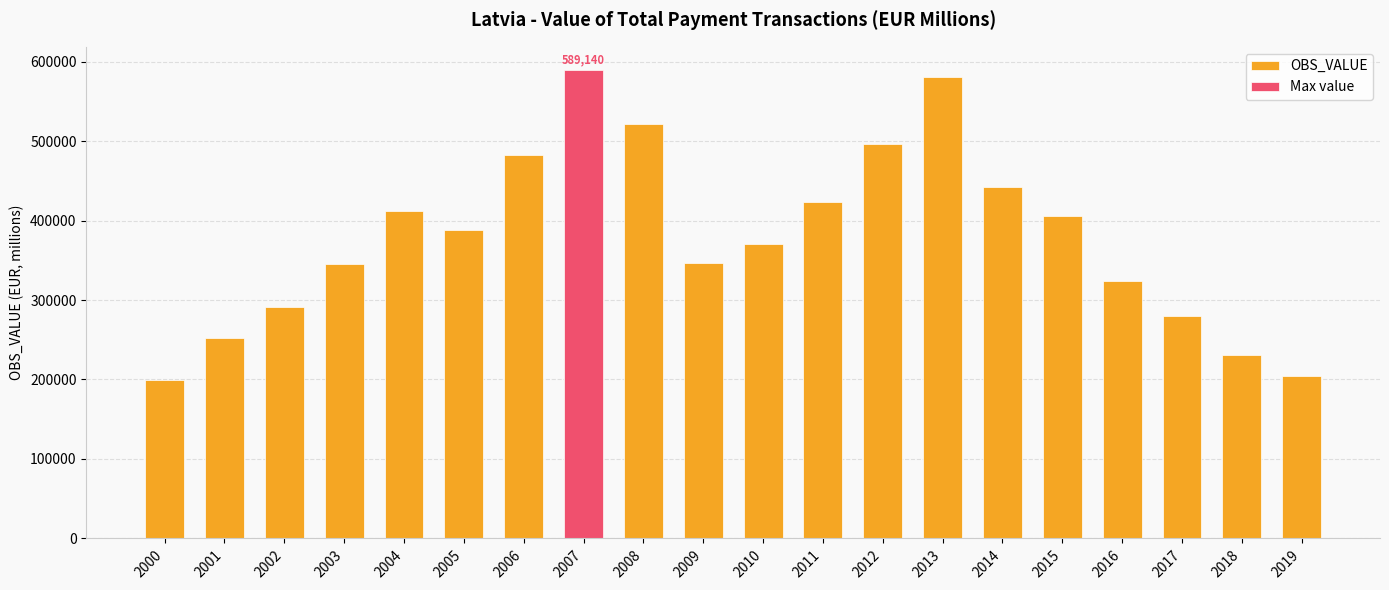

At which label is the value closest to 394307?

2005